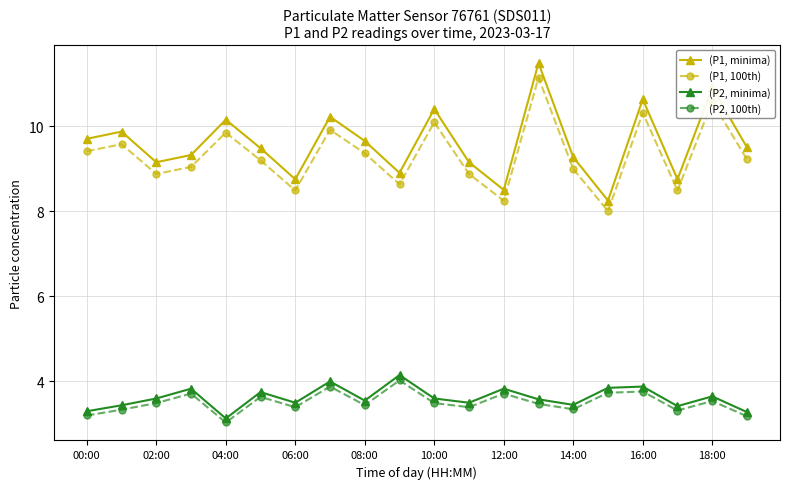

What is the maximum value shown in the chart?

11.5